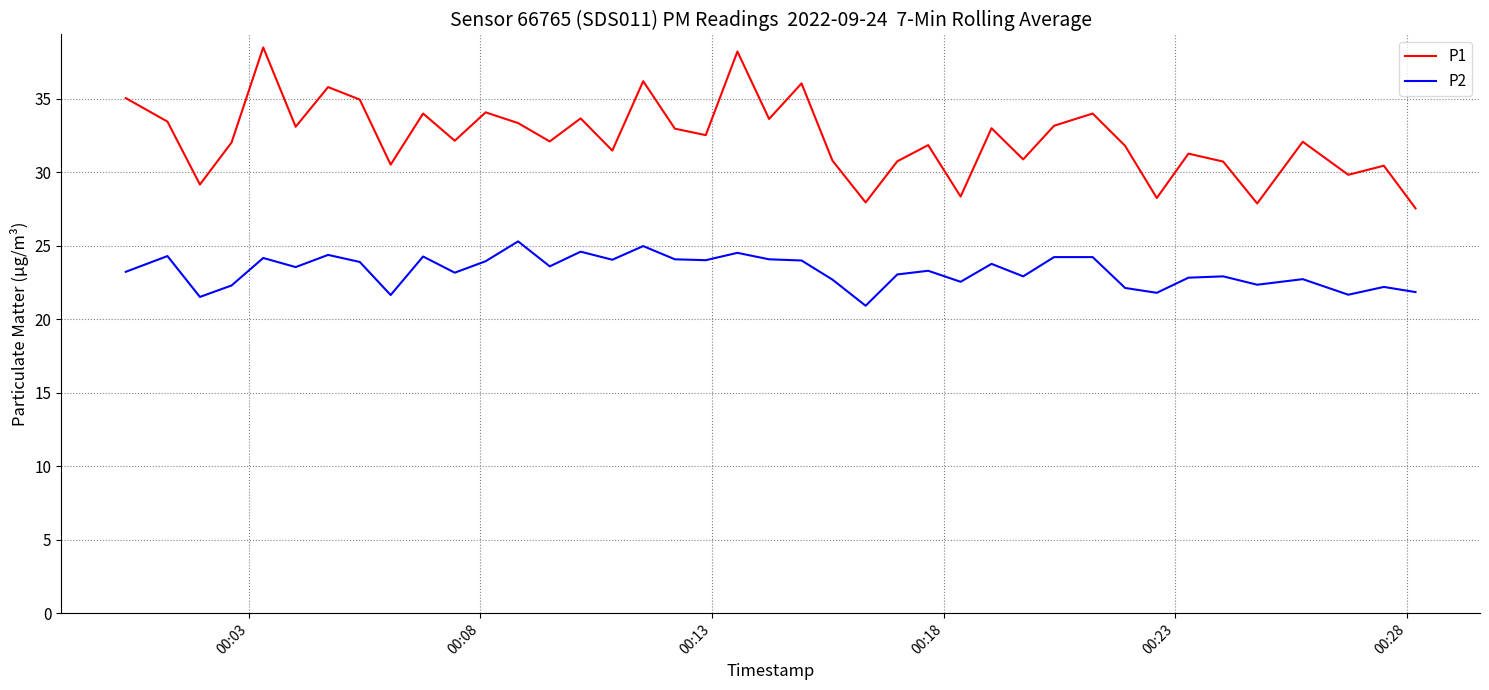

Which series has the largest total across all categories?

P1